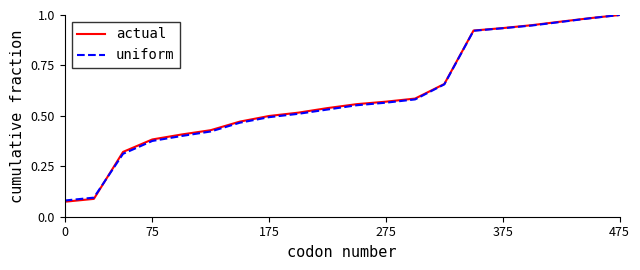

After their last crossing, which series has the higher values: actual or uniform?

actual